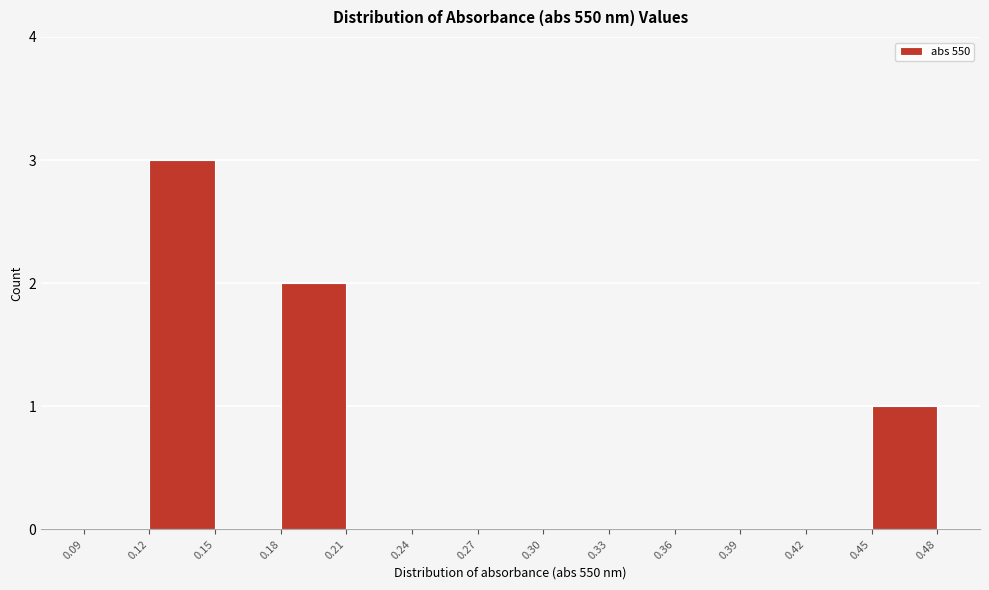

How tall is the bar that spans 0.45 to 0.48 on the x-axis? The values are not printed on the chart, so give them approximately, as read against the axis.

1